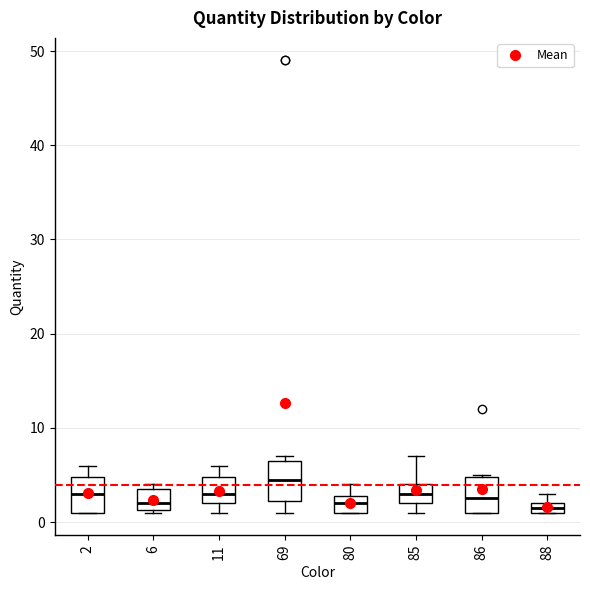

Where does the lower whisker of the box at x = 69 end on the y-axis? The values are not printed on the chart, so give them approximately, as read against the axis.

1